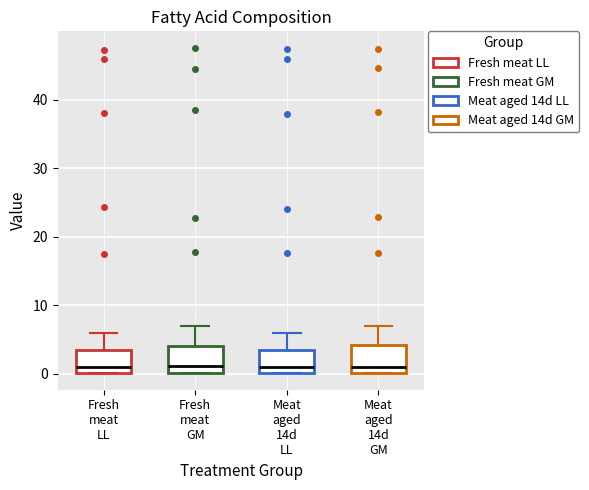

Where is the lower edge of the box for Meat aged 14d LL on the y-axis? The values are not printed on the chart, so give them approximately, as read against the axis.

0